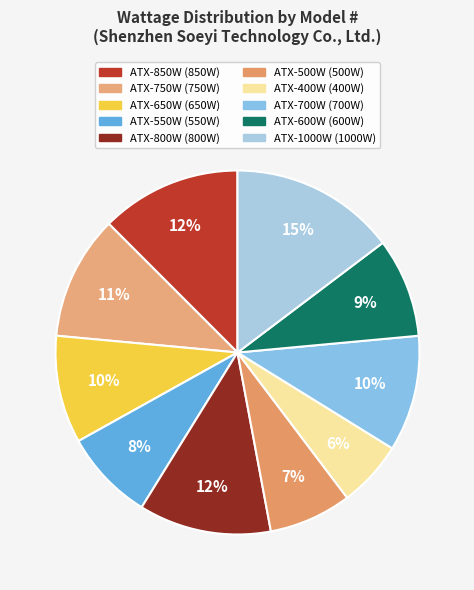

To the nearest percent, what is the average slice percentage?

10%